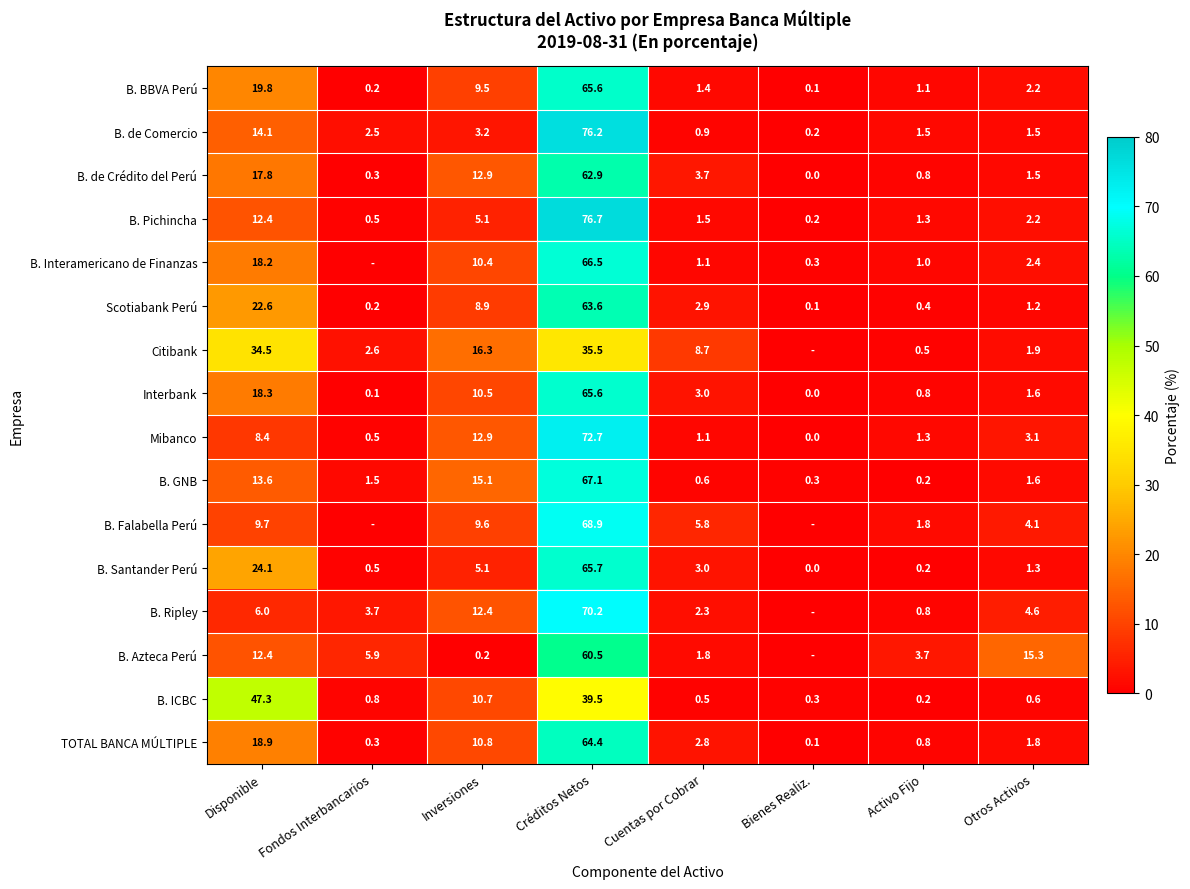

Where is Interbank nearest to the value 32?

Disponible